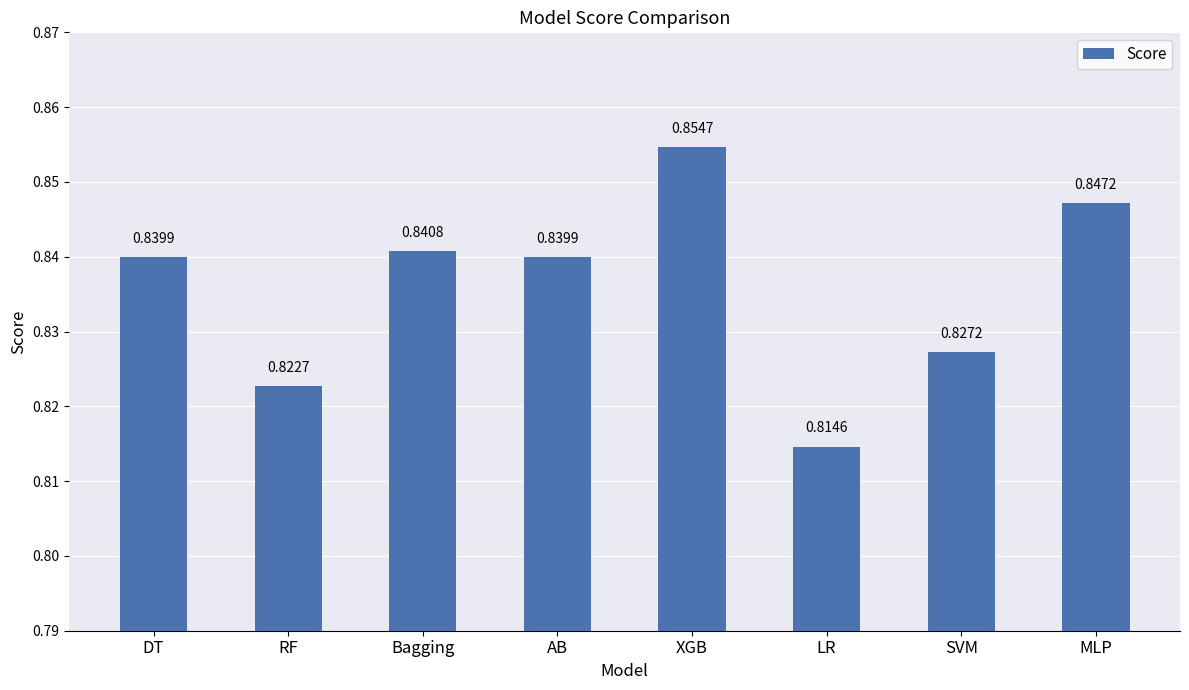

What is the label of the 2nd bar from the right?

SVM